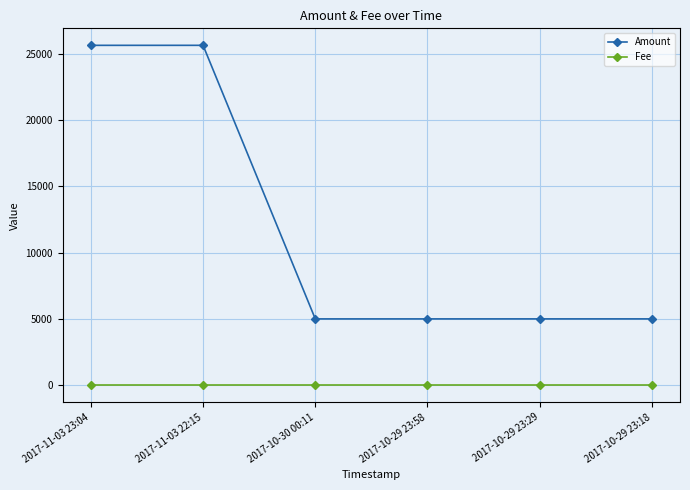

What is the label of the 6th point from the right?

2017-11-03 23:04